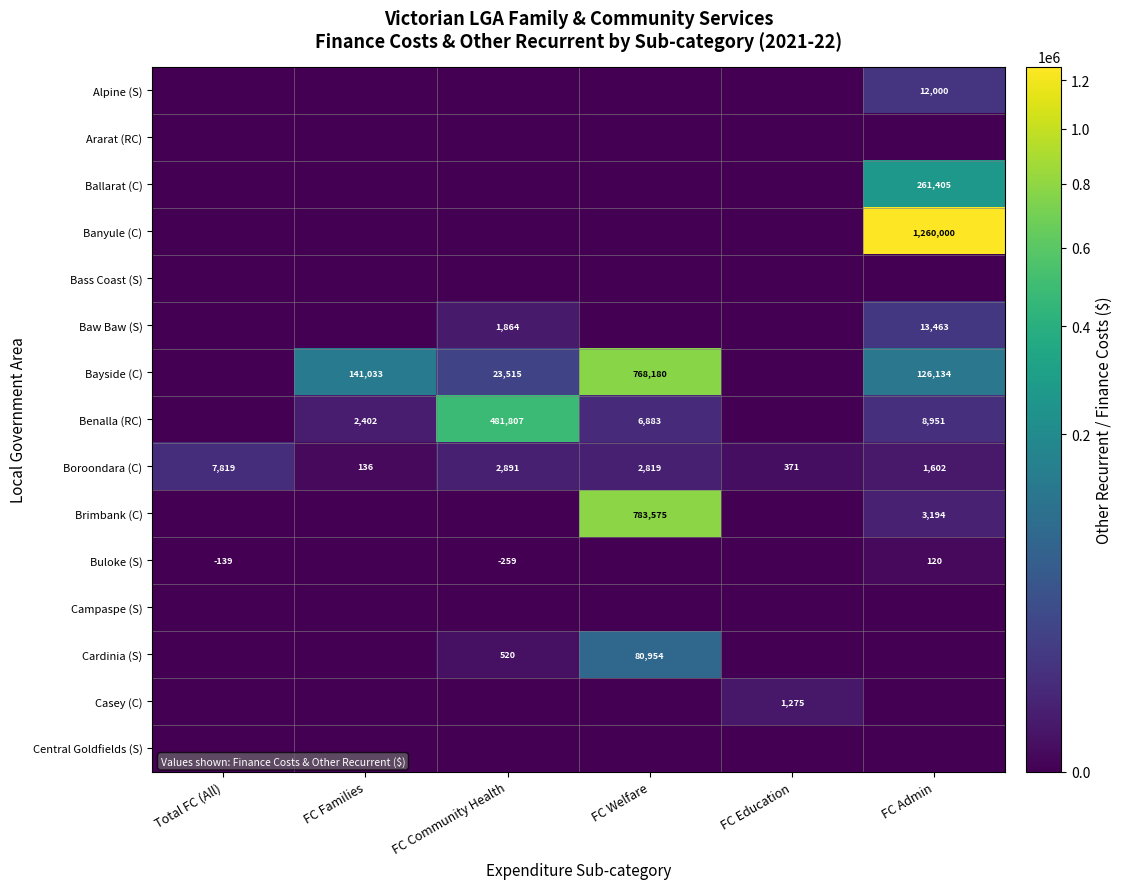

What is the difference between the highest and lowest values at FC Families?

141033.5